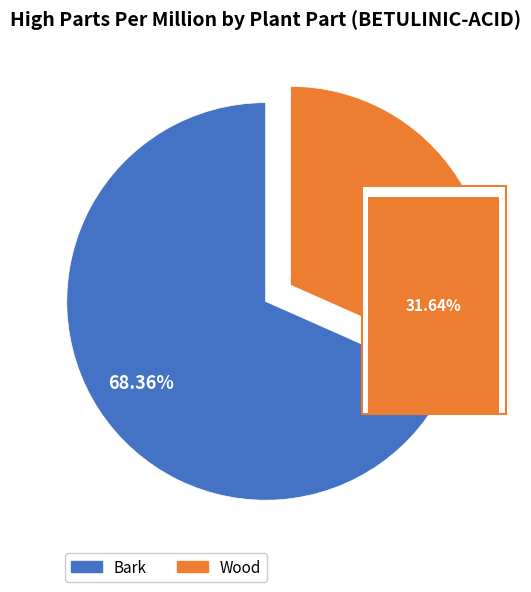

What portion of the pie excludes Bark?

31.6%